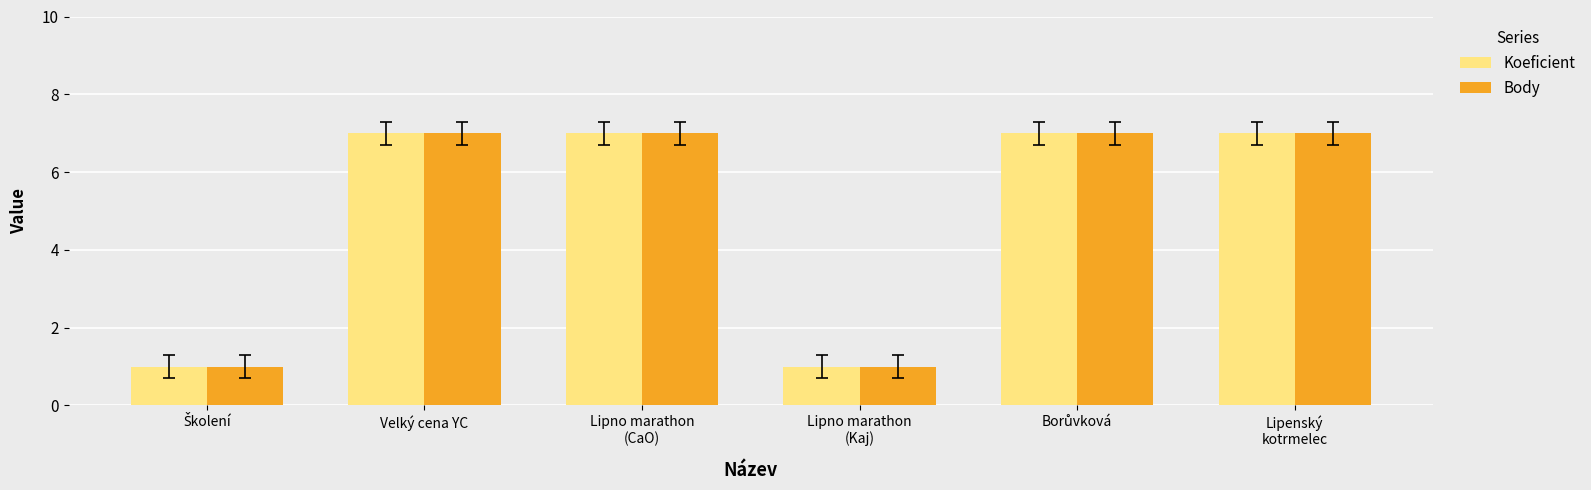

At how many categories does at least one series exceed 4?

4